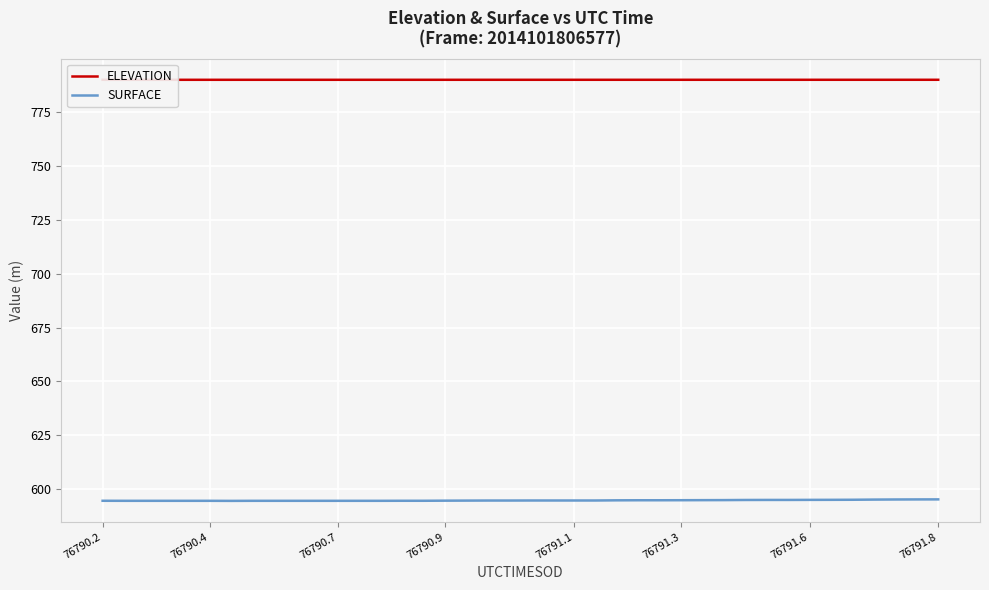

How many interior local valleys does the ELEVATION series have?

1